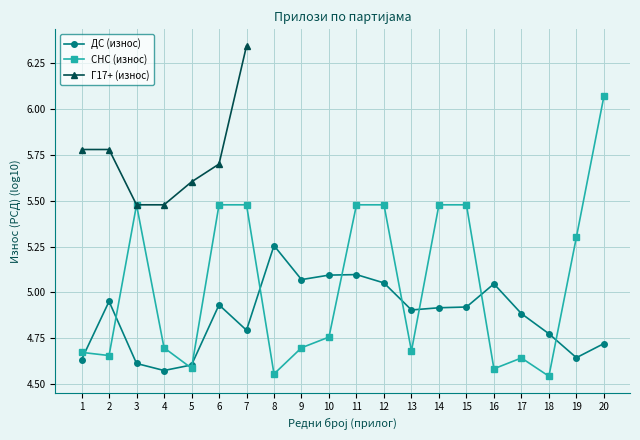

The СНС (износ) series shows 4.5 at 18. True or false?

True